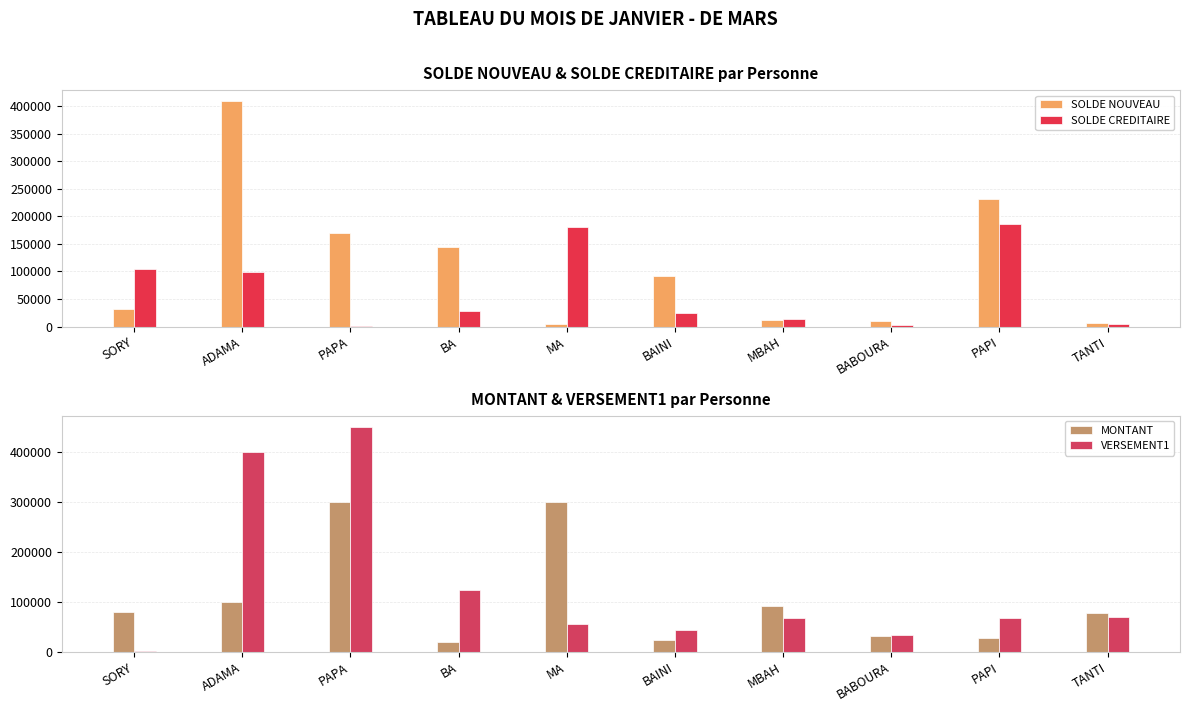

Is it true that MONTANT equals 119958 at SORY?

False